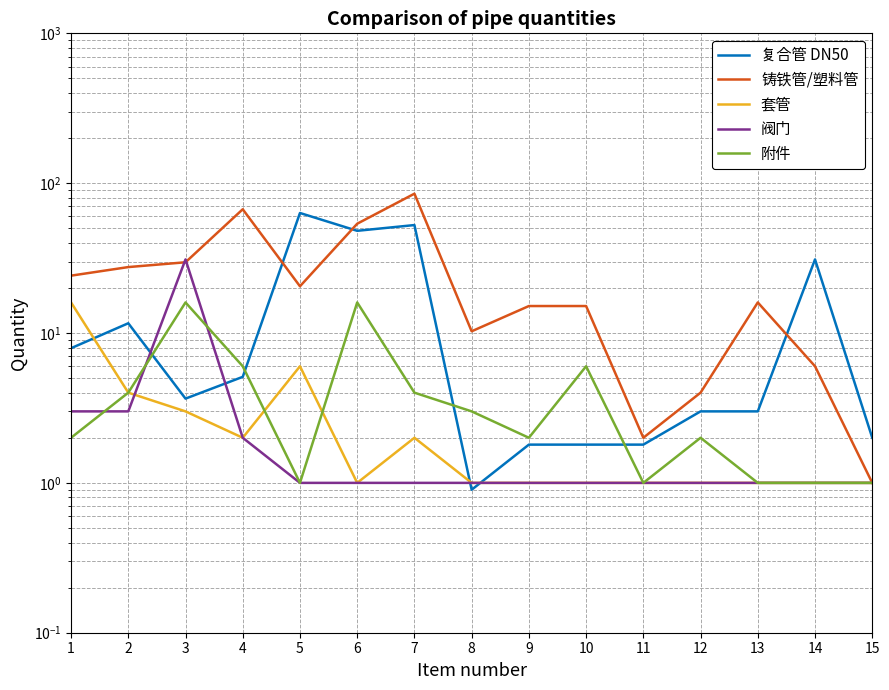

Reading left to right, what are all the values shown in this chart?

复合管 DN50: 1=7.9	2=11.6	3=3.6	4=5.1	5=63.2	6=48.1	7=52.5	8=0.9	9=1.8	10=1.8	11=1.8	12=3.0	13=3.0	14=31.0	15=2.0
铸铁管/塑料管: 1=24.1	2=27.6	3=29.7	4=67.0	5=20.5	6=53.6	7=85.1	8=10.3	9=15.1	10=15.1	11=2.0	12=4.0	13=16.0	14=6.0	15=1.0
套管: 1=16.0	2=4.0	3=3.0	4=2.0	5=6.0	6=1.0	7=2.0	8=1.0	9=1.0	10=1.0	11=1.0	12=1.0	13=1.0	14=1.0	15=1.0
阀门: 1=3.0	2=3.0	3=31.0	4=2.0	5=1.0	6=1.0	7=1.0	8=1.0	9=1.0	10=1.0	11=1.0	12=1.0	13=1.0	14=1.0	15=1.0
附件: 1=2.0	2=4.0	3=16.0	4=6.0	5=1.0	6=16.0	7=4.0	8=3.0	9=2.0	10=6.0	11=1.0	12=2.0	13=1.0	14=1.0	15=1.0